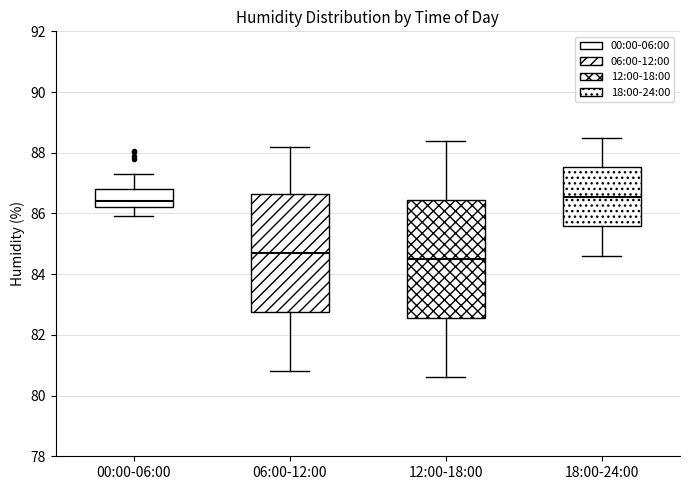

Reading left to right, transcribe this box plot: for each box, give where its median line is, the range the box spans, and where its two whiskers end, as read against the y-axis. The values are not printed on the chart, so give them approximately, as read against the axis.

00:00-06:00: median 86.4, box 86.2 to 86.8, whiskers 86.0 to 87.4
06:00-12:00: median 84.8, box 82.8 to 86.6, whiskers 80.8 to 88.2
12:00-18:00: median 84.6, box 82.6 to 86.4, whiskers 80.6 to 88.4
18:00-24:00: median 86.6, box 85.6 to 87.6, whiskers 84.6 to 88.6